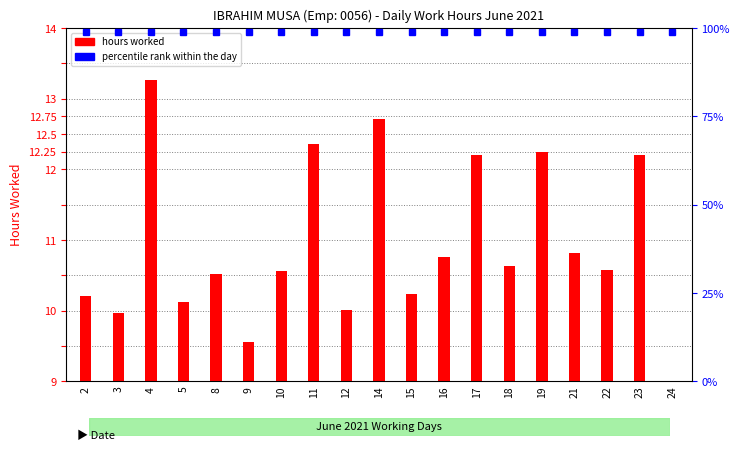

Between 4 and 14, which is larger?

4